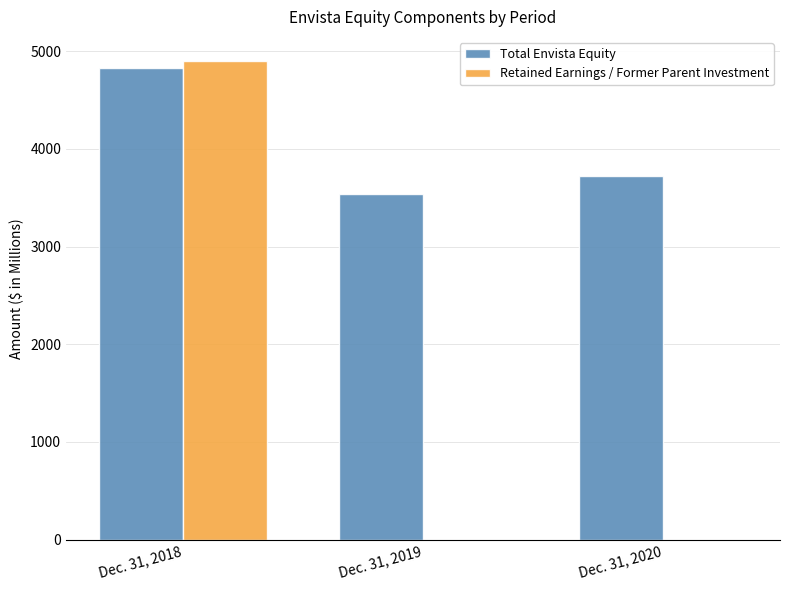

Reading left to right, transcribe all the data shown in this chart.

Total Envista Equity: 4823.1	3540.2	3720.6
Retained Earnings / Former Parent Investment: 4901.3	0.0	0.0